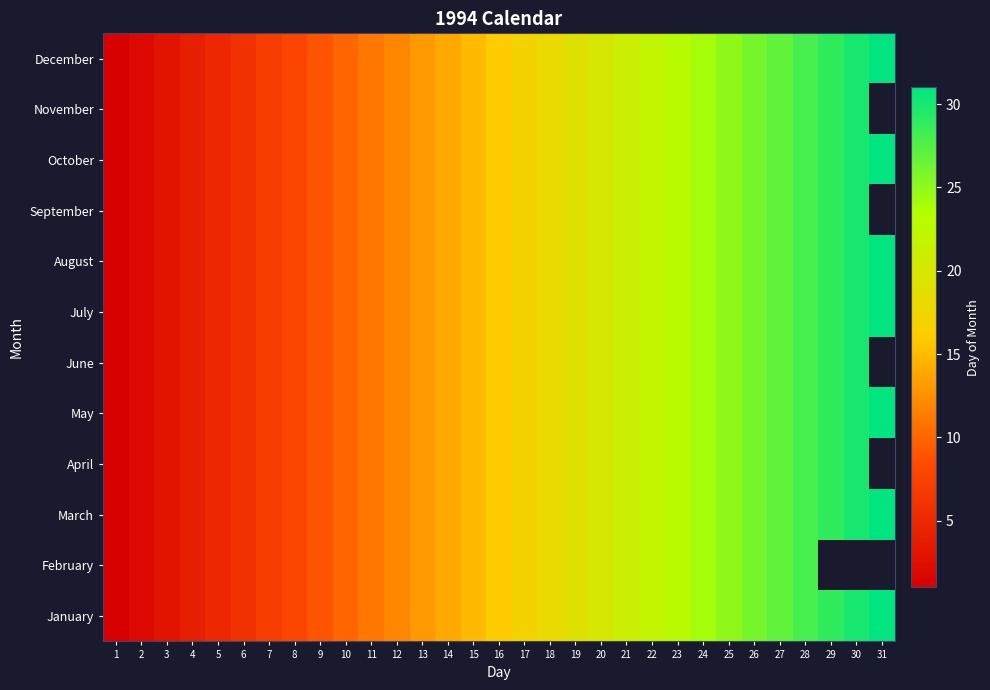

True or false: December has a value of 4.9 at 11.

False